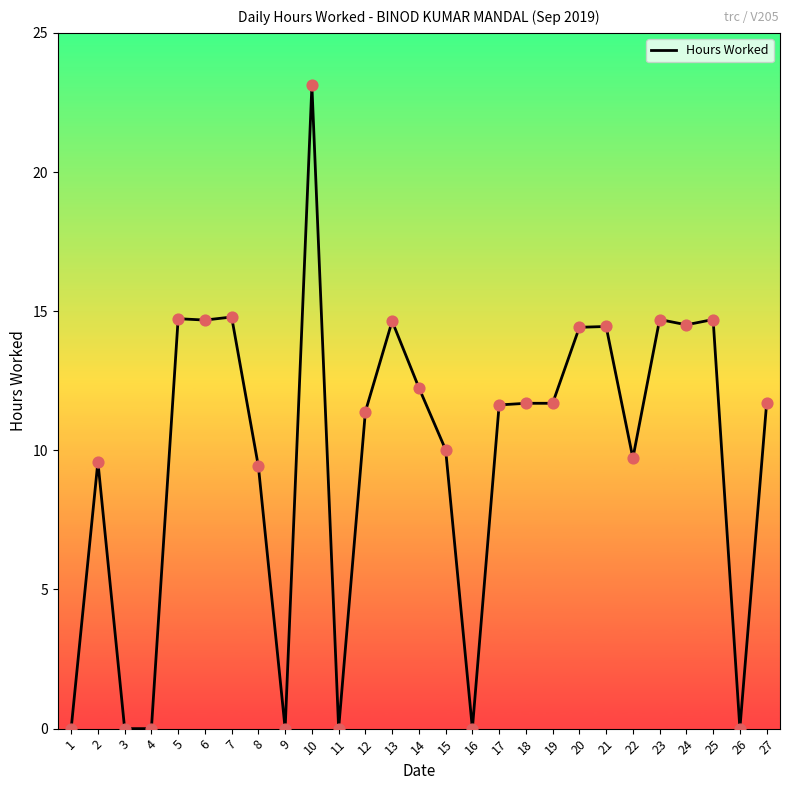

Approximately how many times larger is the value at 18 compared to 15?

1.2